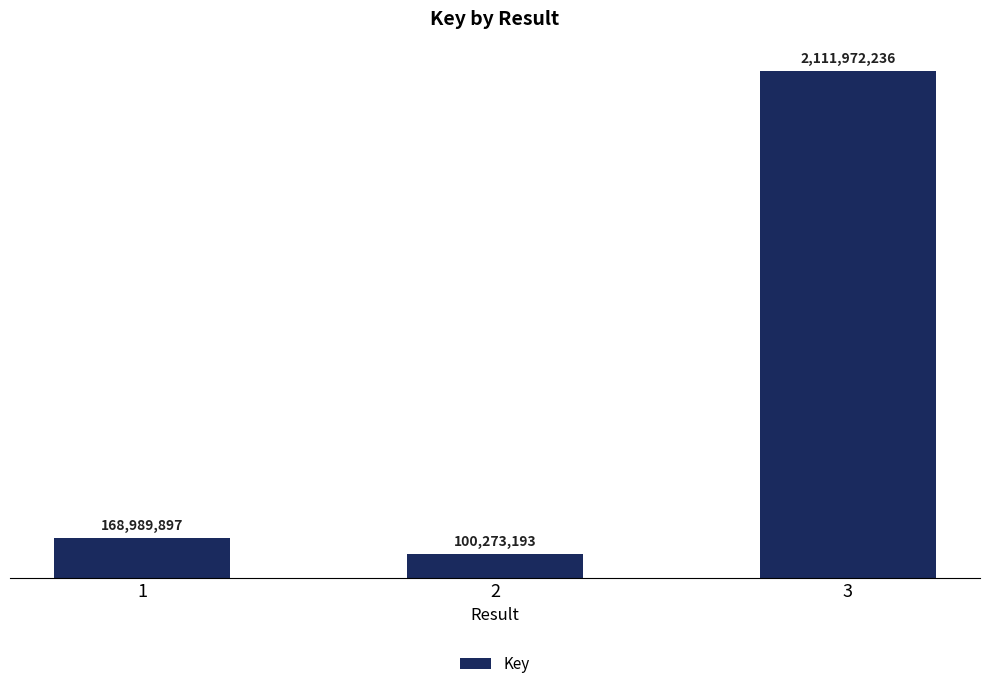

The chart shows a value of 100273193 at 2. True or false?

True